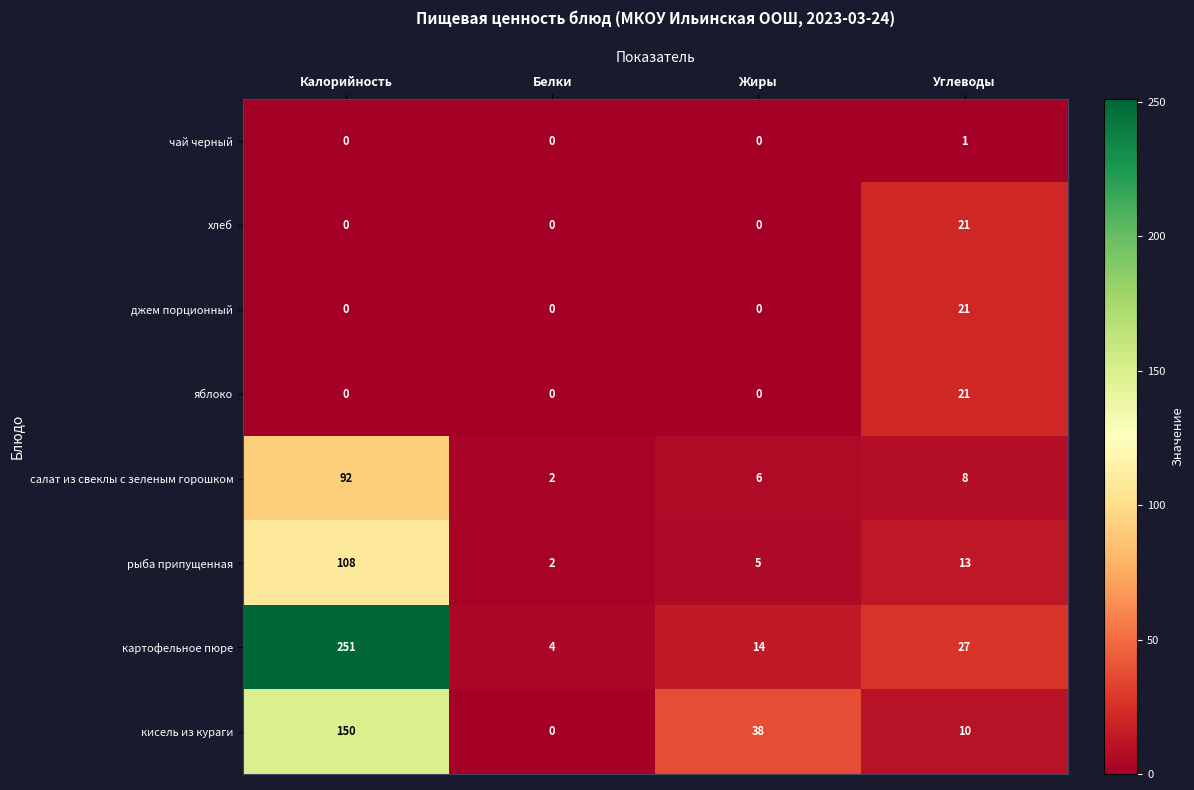

What is the average value of the салат из свеклы с зеленым горошком series?

27